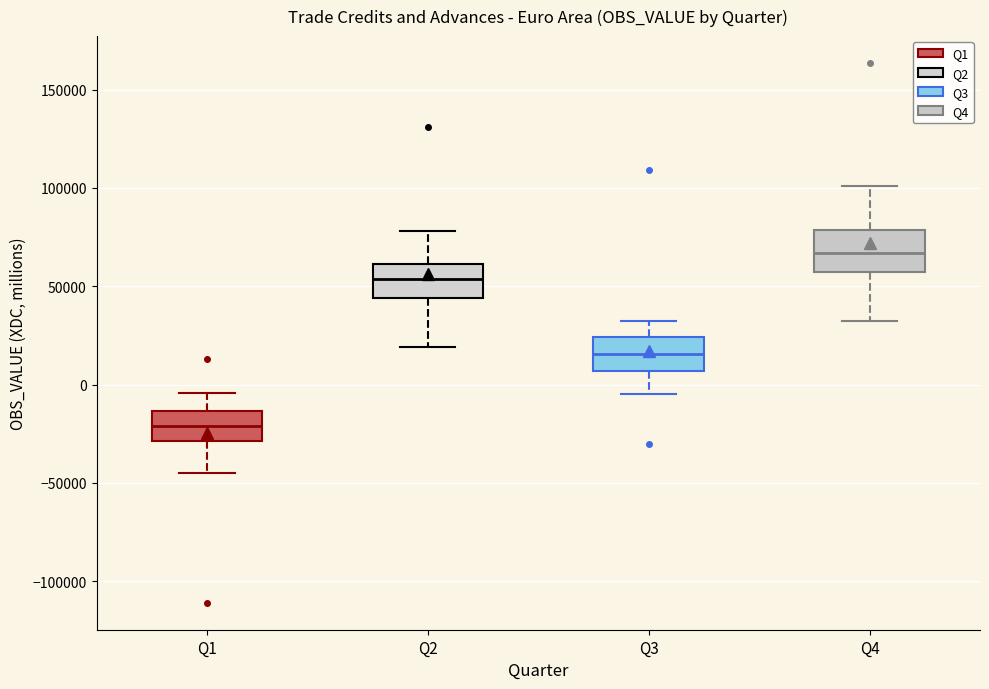

Reading left to right, transcribe this box plot: for each box, give where its median line is, the range the box spans, and where its two whiskers end, as read against the y-axis. The values are not printed on the chart, so give them approximately, as read against the axis.

Q1: median -20000, box -30000 to -15000, whiskers -45000 to -5000
Q2: median 55000, box 45000 to 60000, whiskers 20000 to 80000
Q3: median 15000, box 5000 to 25000, whiskers -5000 to 30000
Q4: median 65000, box 55000 to 80000, whiskers 30000 to 100000